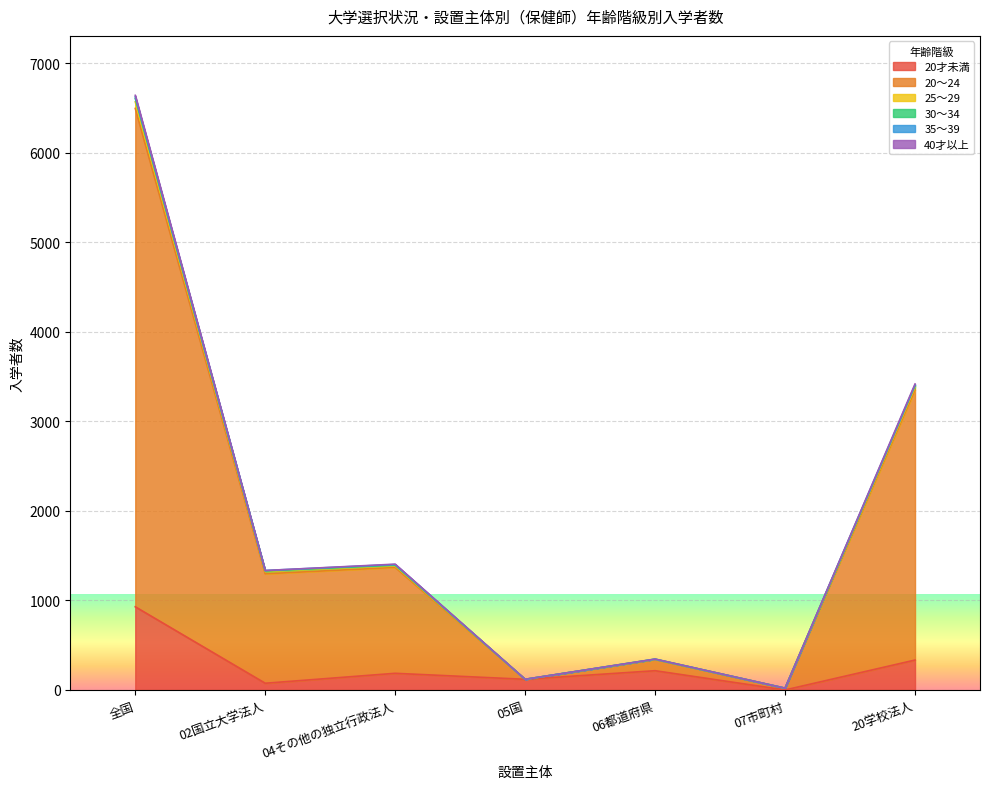

At which category does 30～34 reach its first local valley?

02国立大学法人